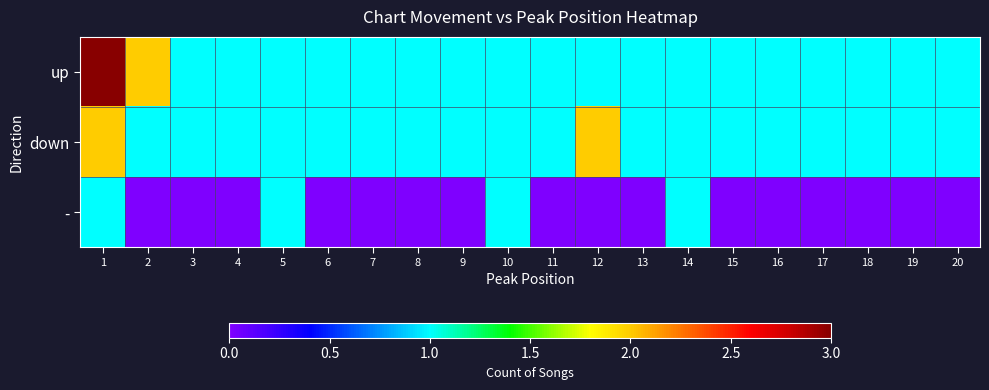

At which category is the sum across all series the highest?

1